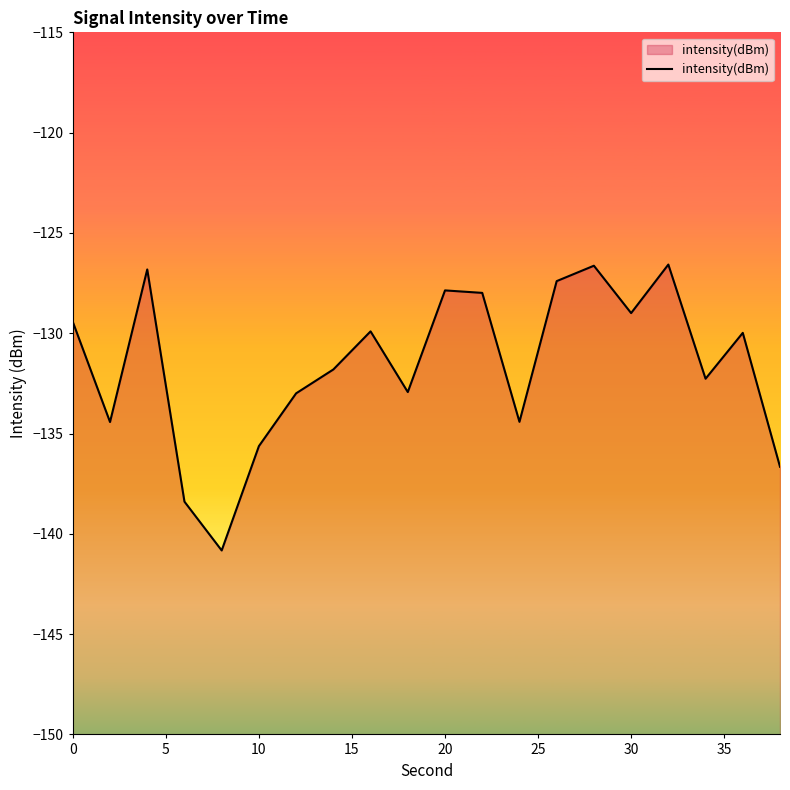

Is it true that the value at 20 is -127.9?

True